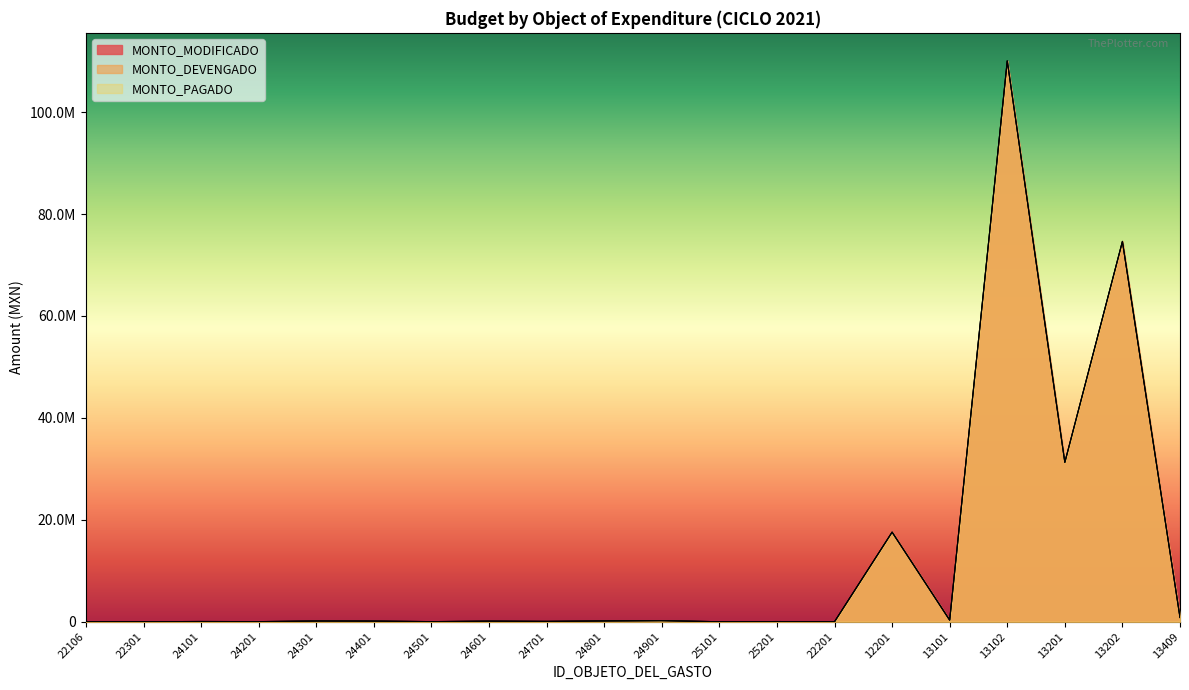

What position from the right is 24101?

18